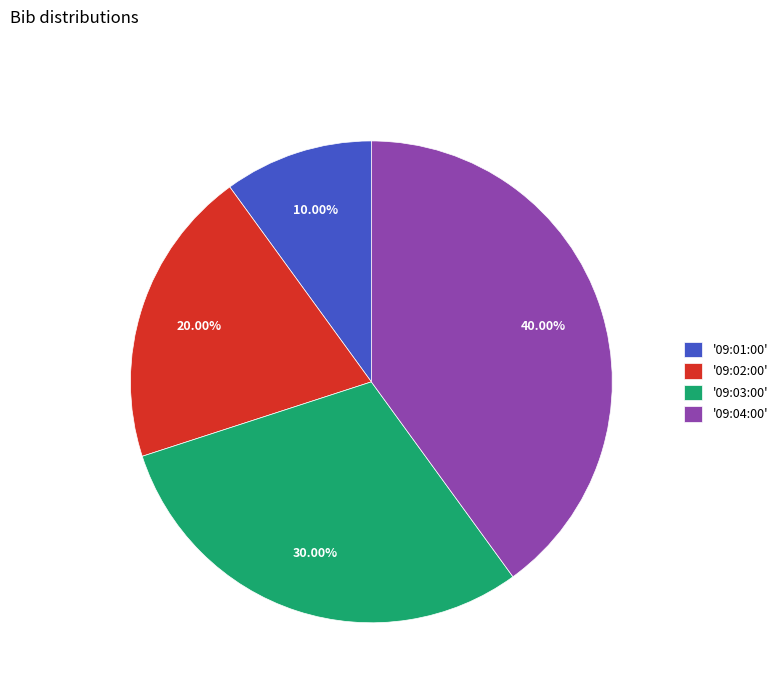

Do '09:03:00' and '09:04:00' together represent more than half of the pie?

Yes